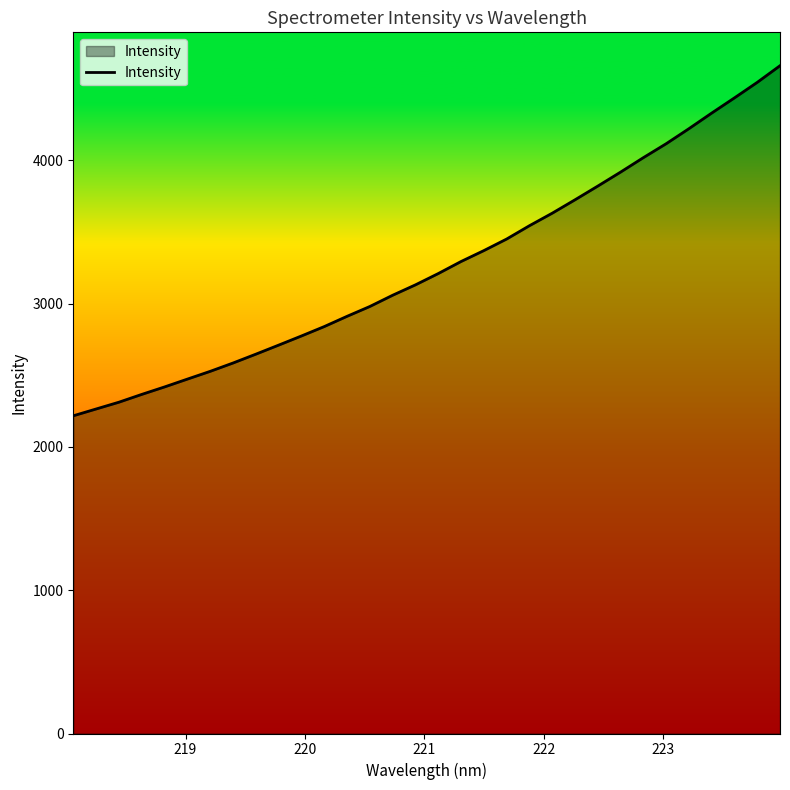

Does the chart display data point markers on the line(s)?

No